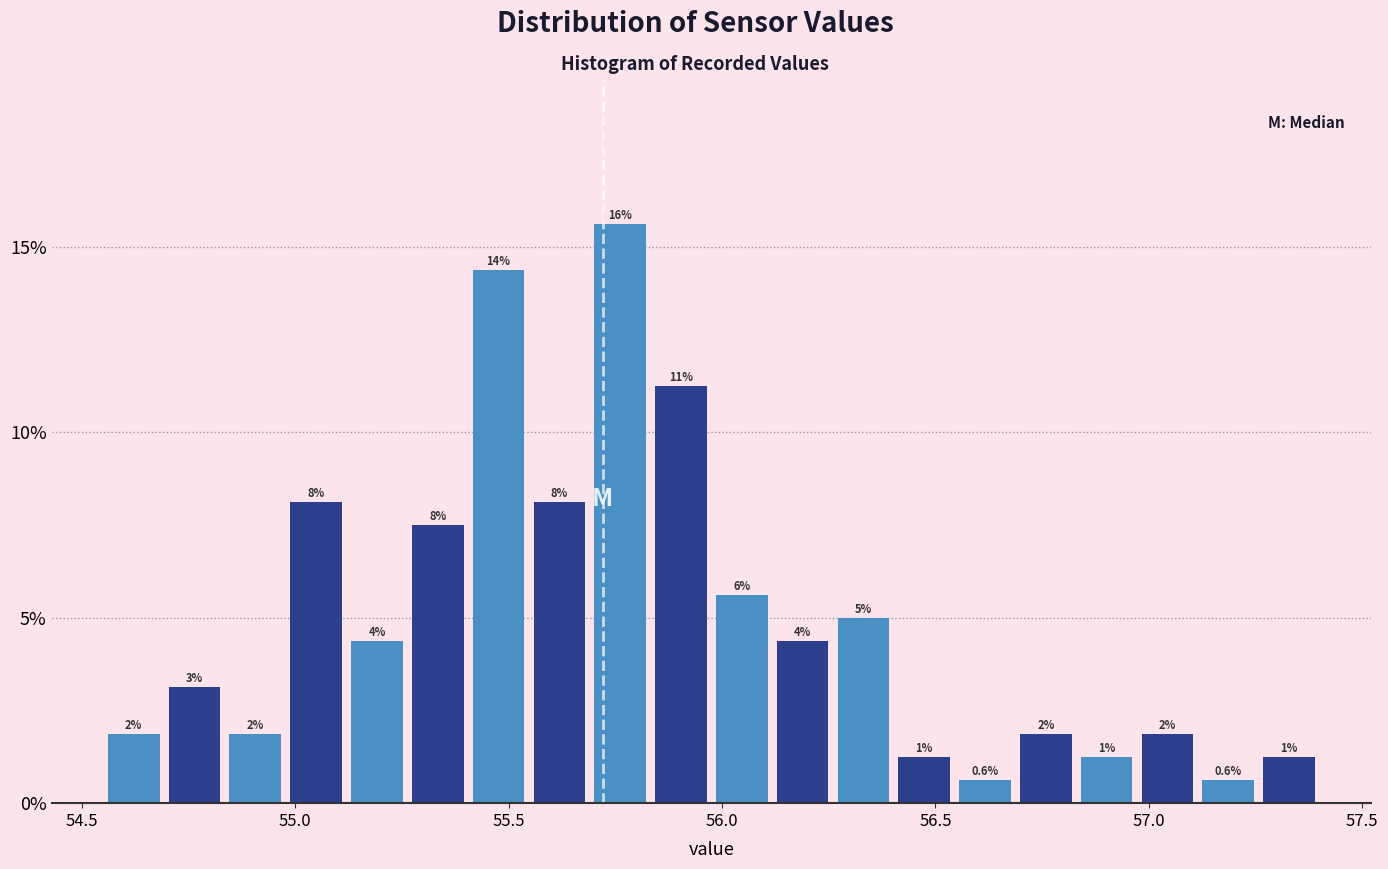

Around what value on the x-axis is the tallest bar? Give the approximate position of its centre, as read against the axis.

55.75